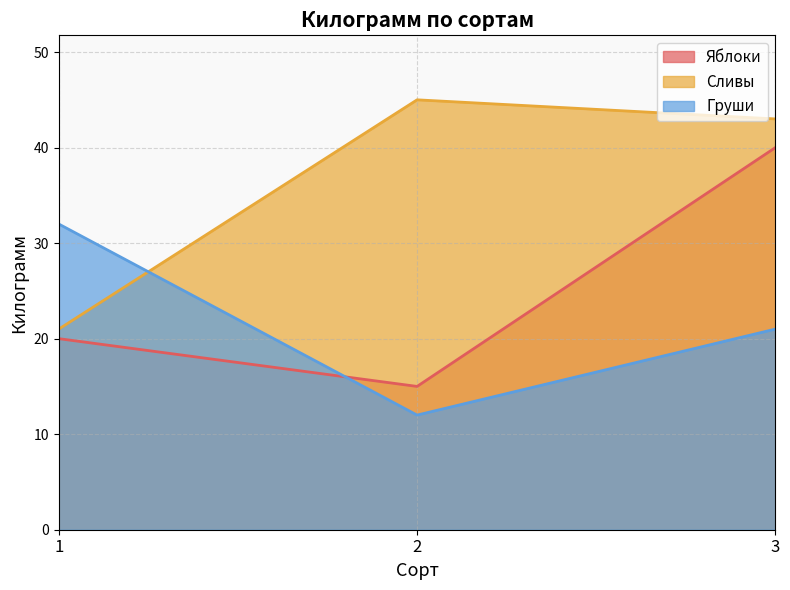

Which has a higher value, 3 or 2?

3